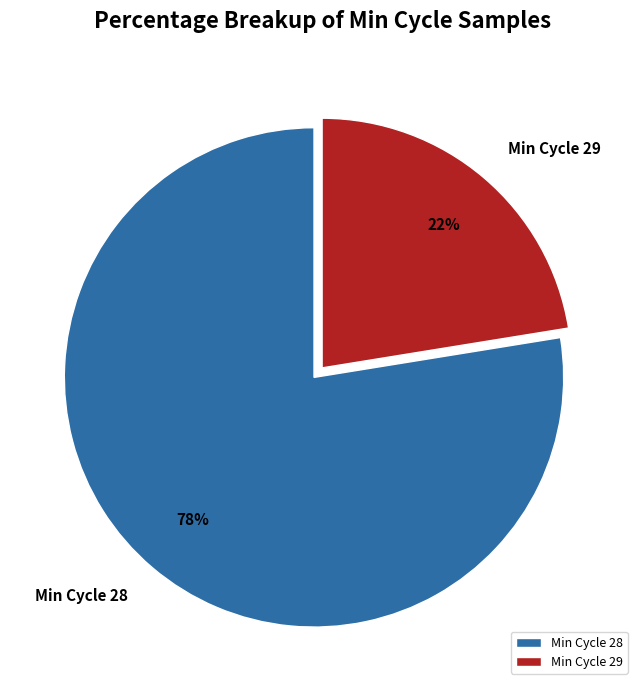

To the nearest percent, what is the combined percentage of Min Cycle 29 and Min Cycle 28?

100%